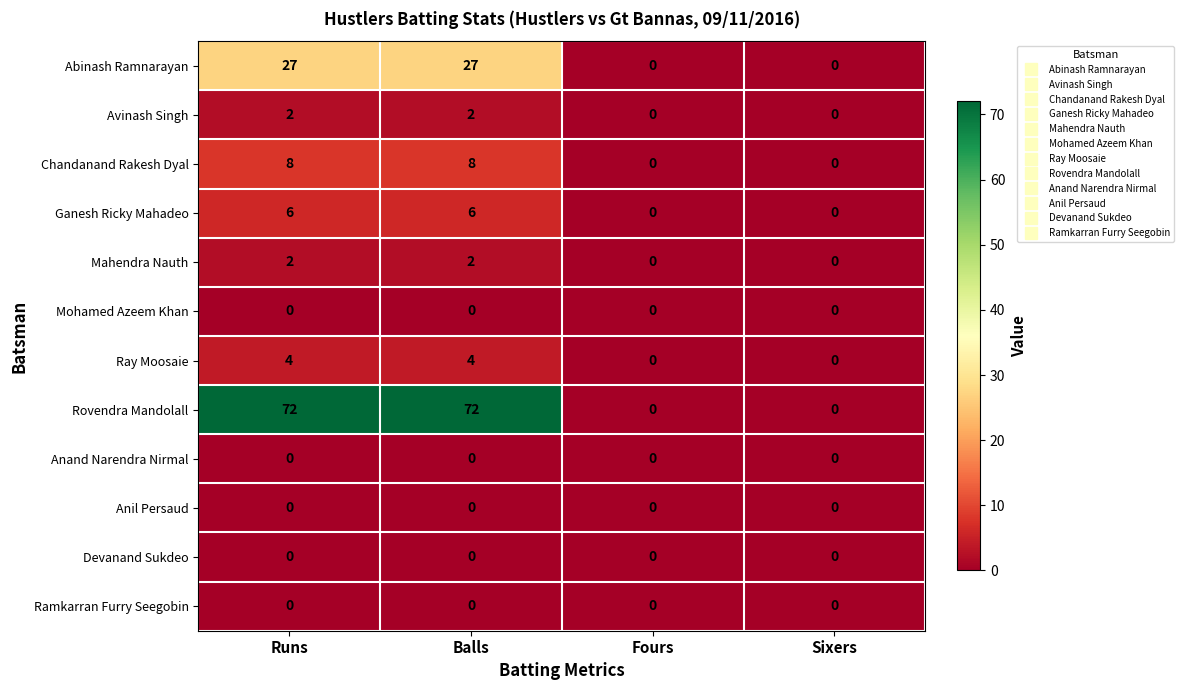

What is the difference between the Chandanand Rakesh Dyal values at Sixers and Balls?

8